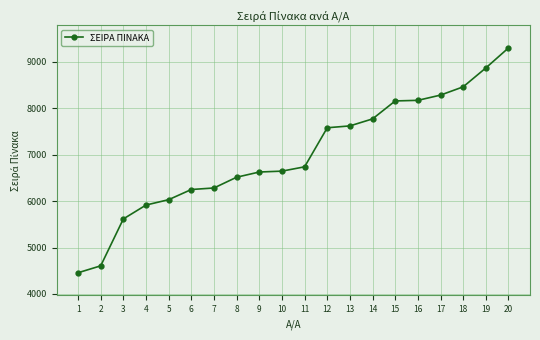

Which has a higher value, 5 or 13?

13